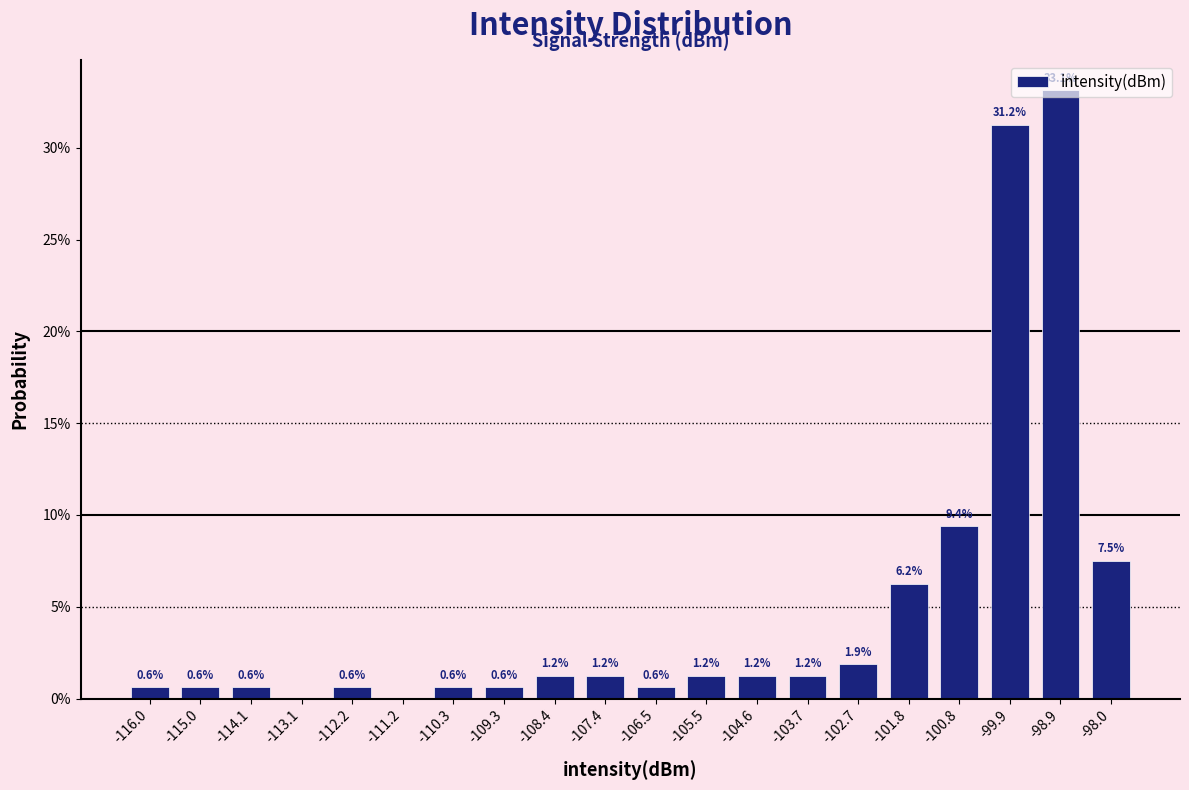

Which range on the x-axis has the tallest bar?

-99.4 to -98.4